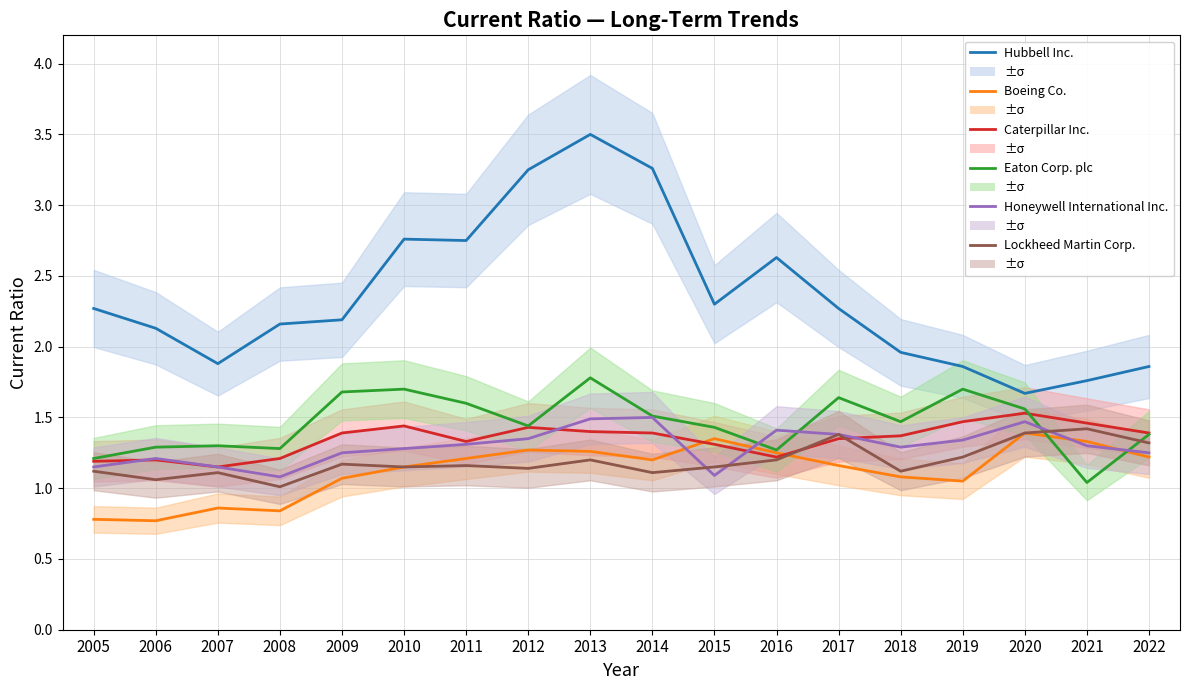

What is the difference between the highest and lowest values at 2018?

0.9